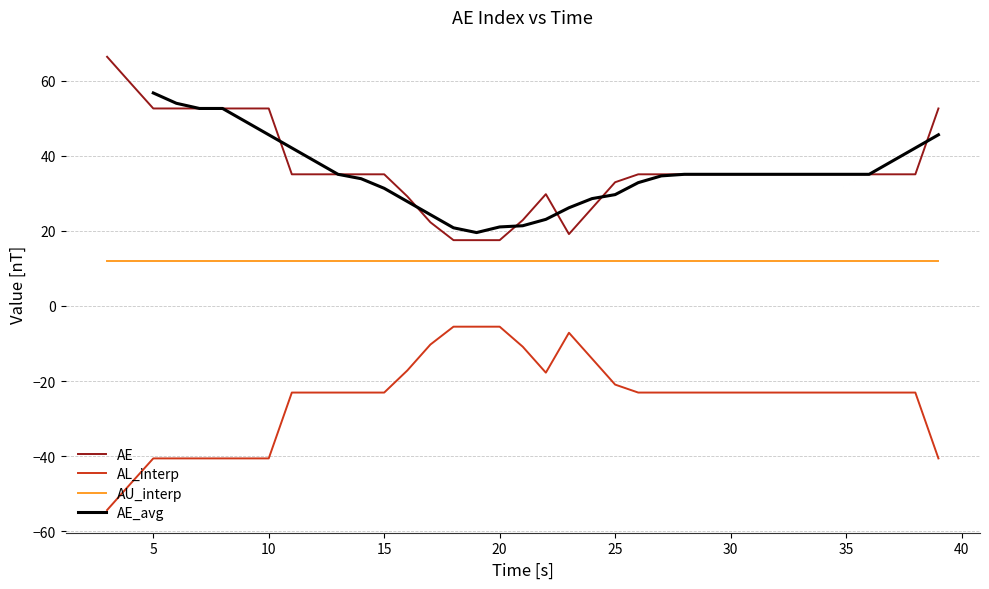

Which series has the widest spread of values?

AE